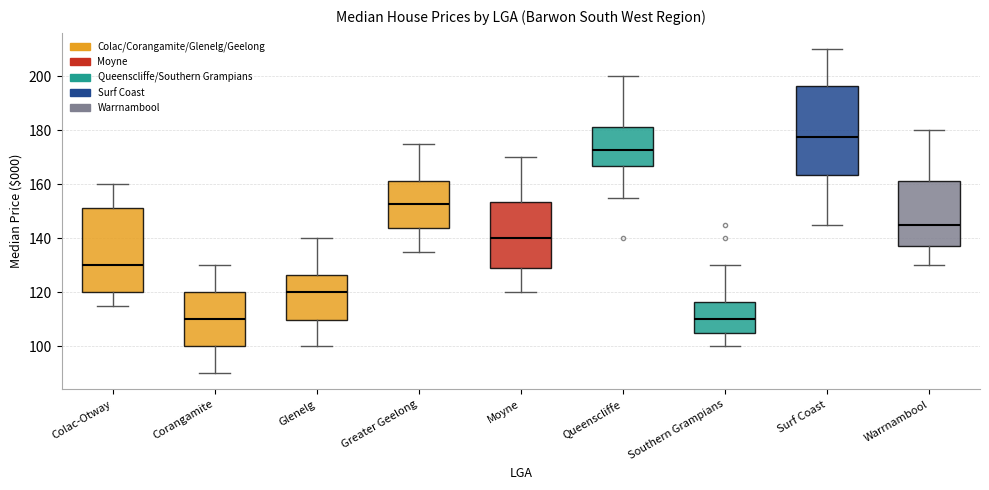

Which box's median line is the highest?

Surf Coast